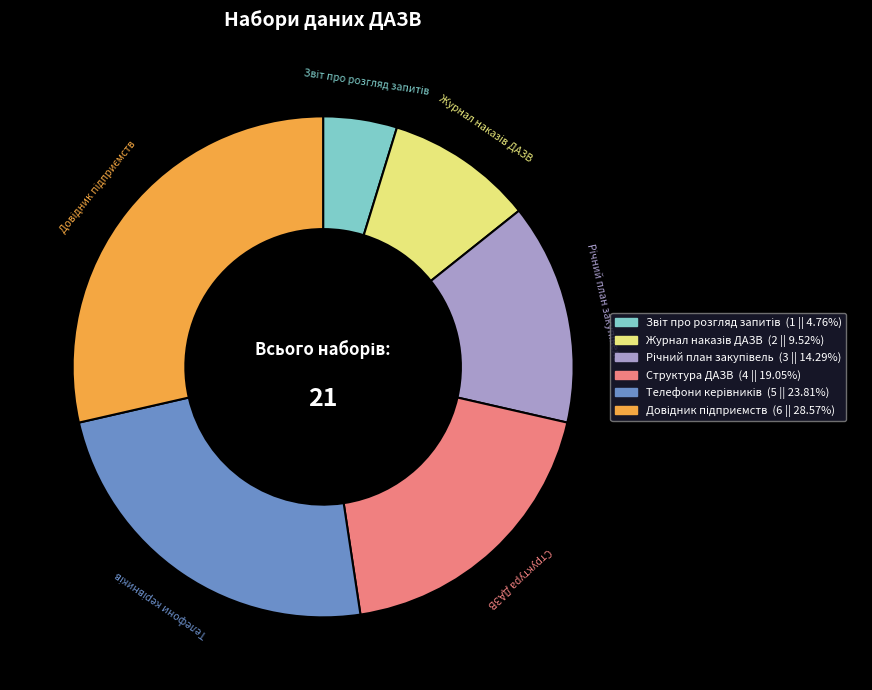

Is there a majority slice in this chart?

No